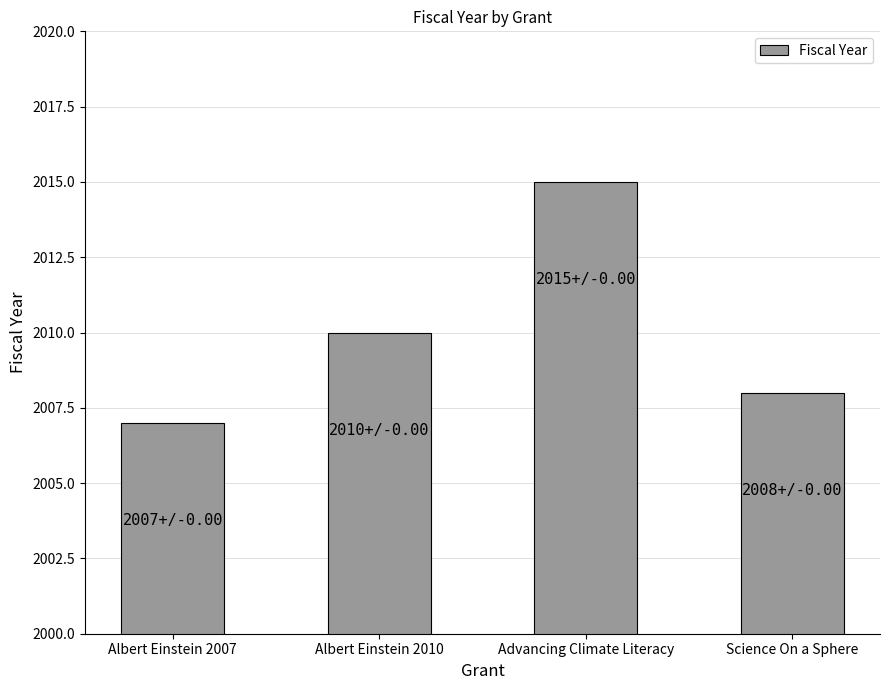

True or false: the data shows 864 at Science On a Sphere.

False